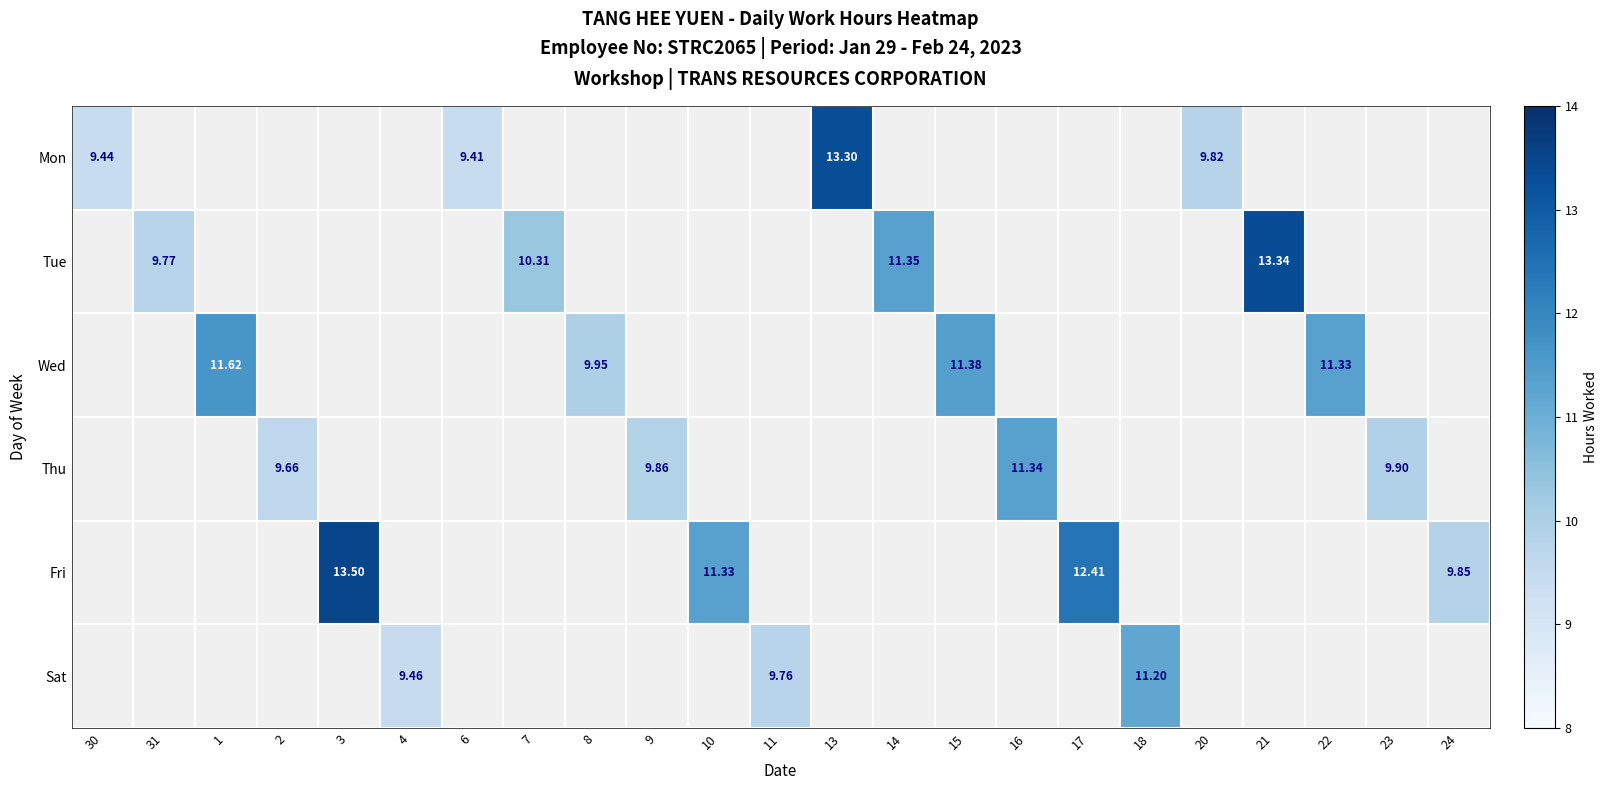

Which category has the lowest value across all series?

31